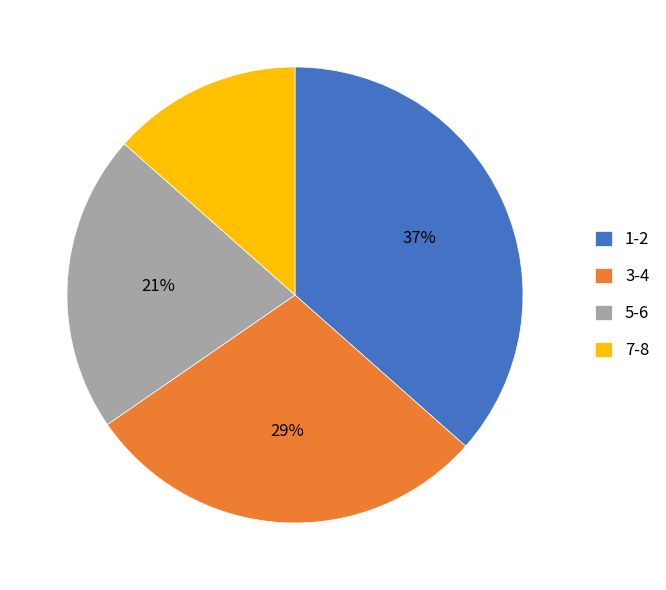

How many segments does this pie chart have?

4